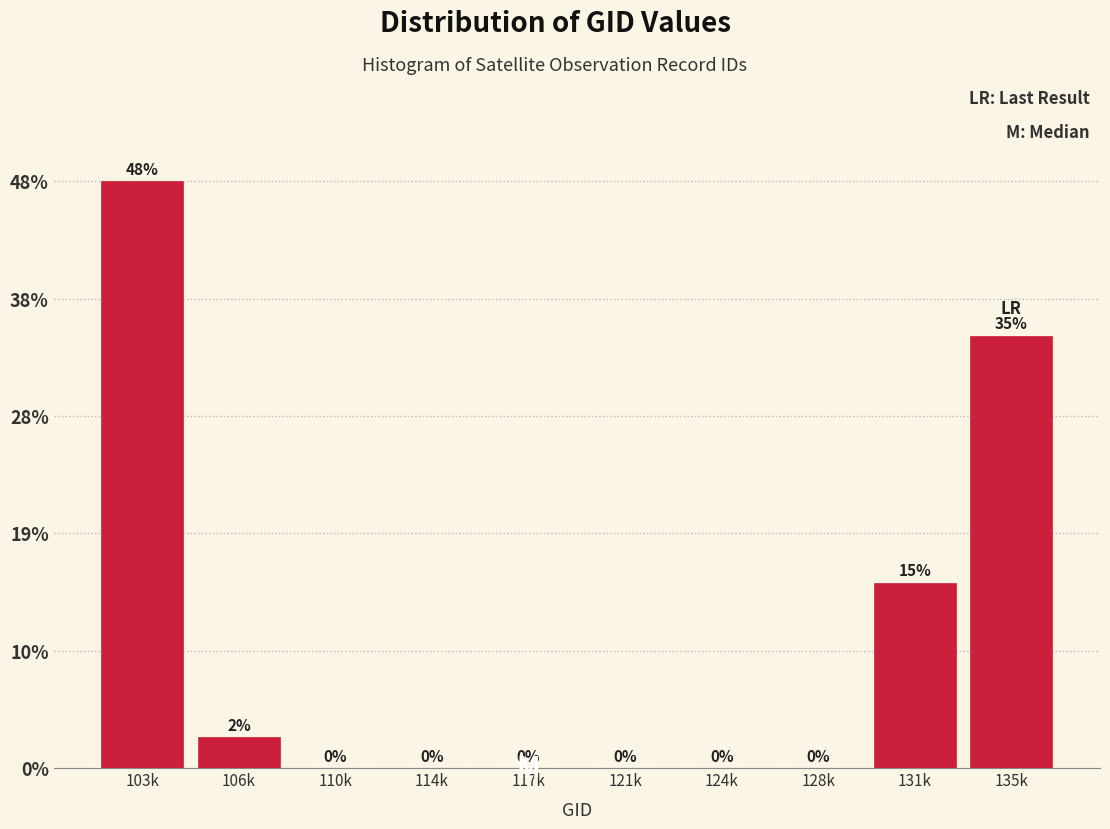

What is the change in value from 117k to 135k?

+35.0